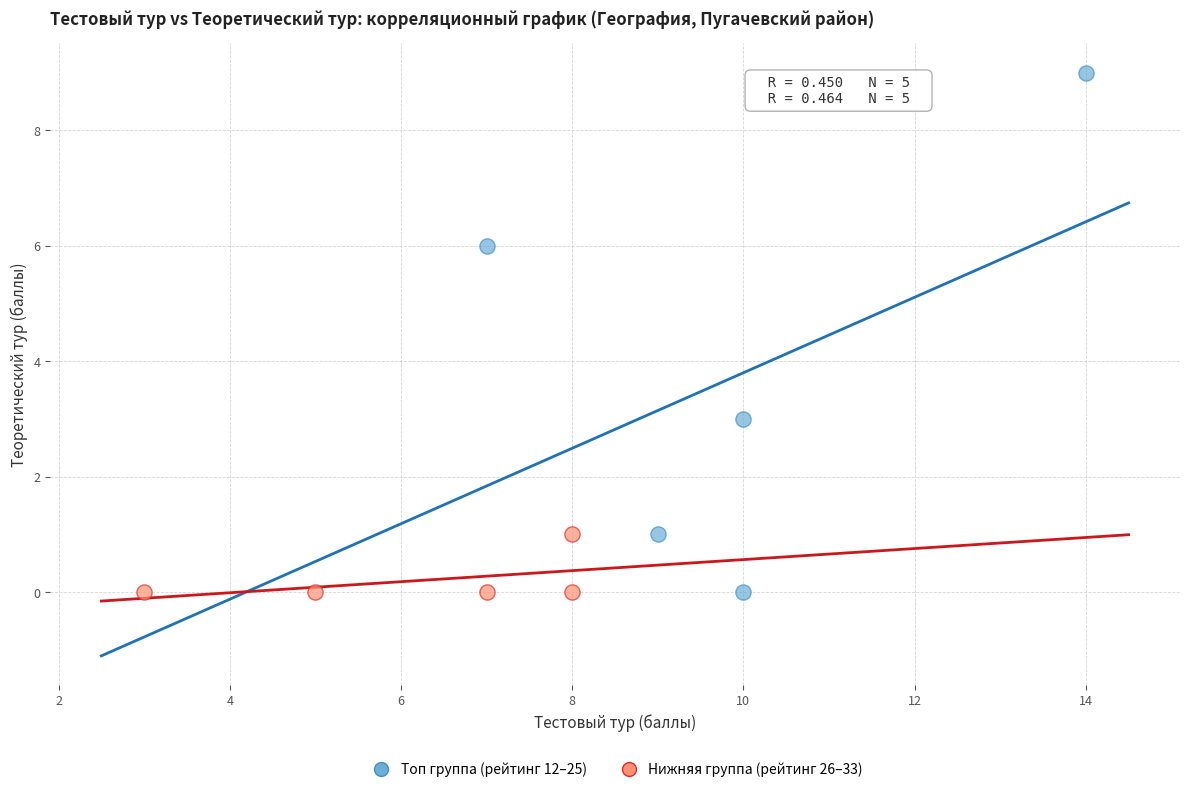

Which series has the widest spread of Y values?

Топ группа (рейтинг 12–25)